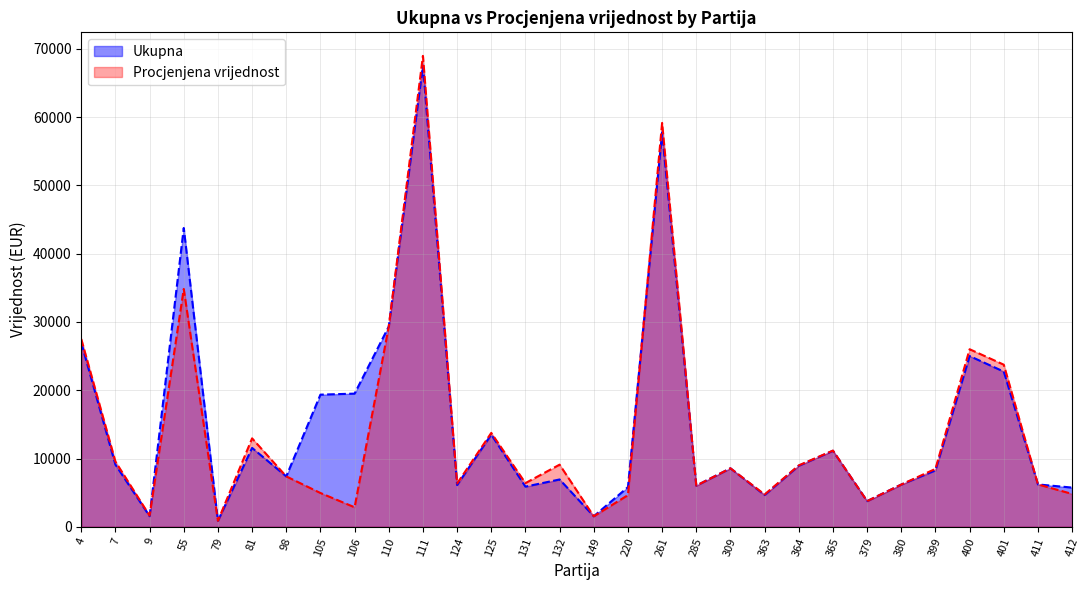

Reading left to right, list all the values displayed in this chart.

Ukupna: 26950.0	9100.0	1552.5	43750.0	880.0	11550.0	7380.0	19350.0	19500.0	29325.0	67550.0	6112.5	13500.0	5880.0	6930.0	1540.0	5810.0	57750.0	6027.0	8568.0	4650.0	8940.0	11130.0	3762.0	6187.0	8265.0	25000.0	22725.0	6205.5	5742.0
Procjenjena vrijednost: 27500.0	9555.0	1642.5	34825.0	880.0	12950.0	7380.0	4950.0	2860.0	29325.0	68950.0	6337.5	13750.0	6400.0	9100.0	1540.0	4637.5	59136.0	6027.0	8568.0	4732.5	8992.5	11160.0	3762.0	6187.0	8482.5	26000.0	23735.0	6205.5	4814.0